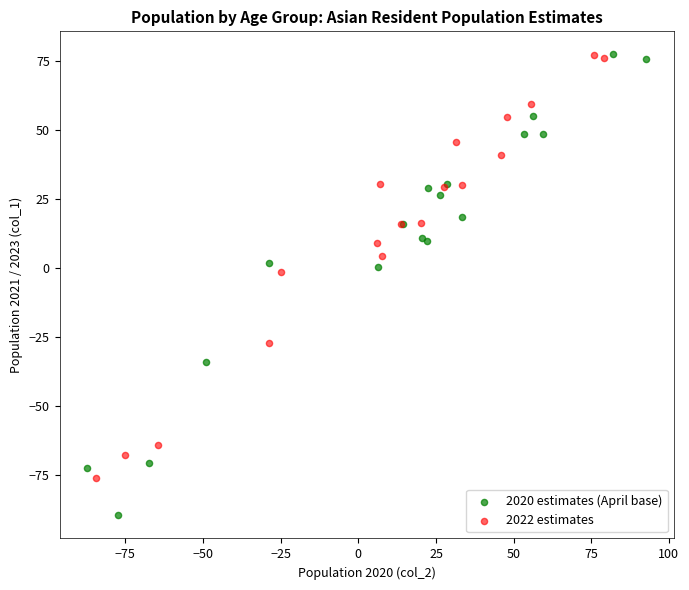

Which series has the largest Y range (max minus min)?

2020 estimates (April base)